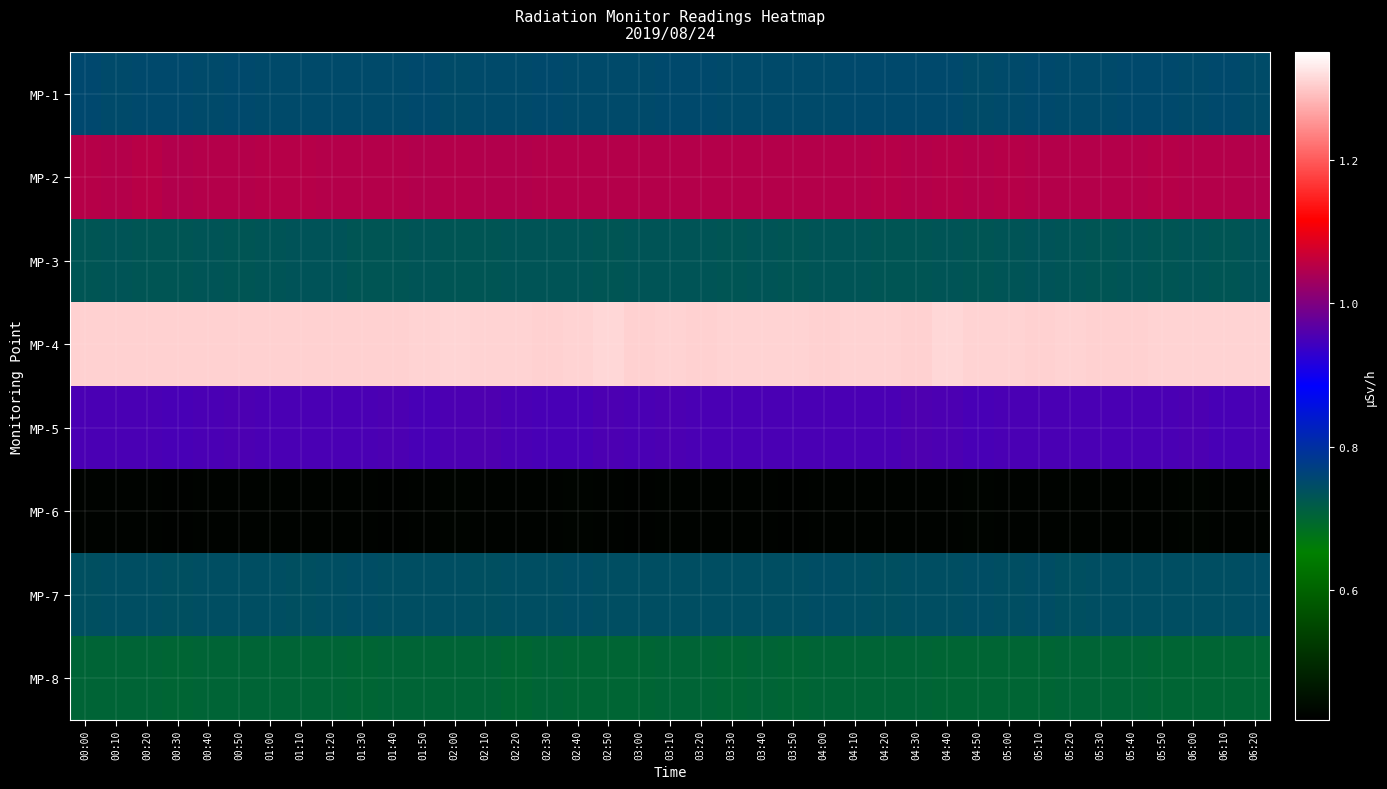

What is the total value across all series at 02:40?

6.7